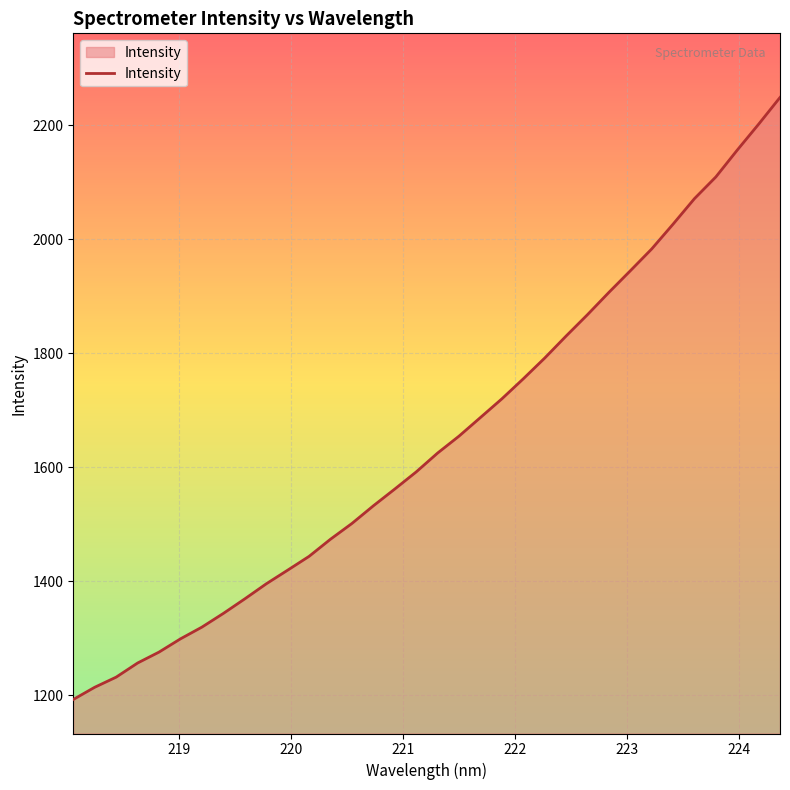

What is the minimum value shown in the chart?

1192.9